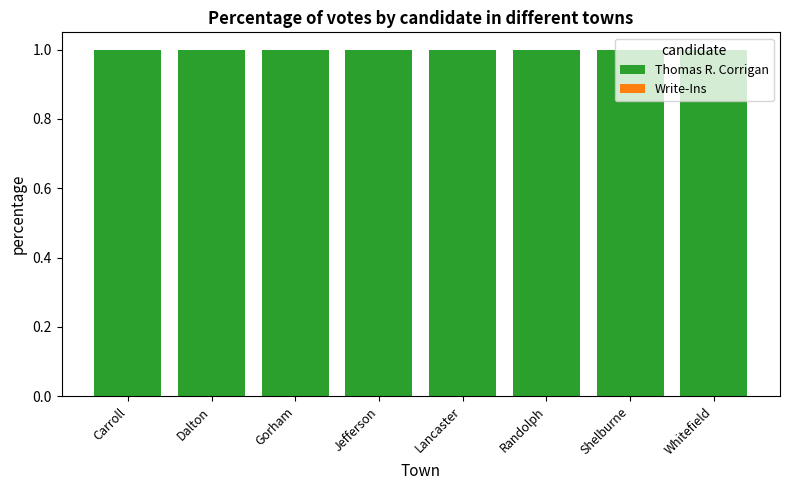

List the series in order of their overall mean, lowest first.

Write-Ins, Thomas R. Corrigan